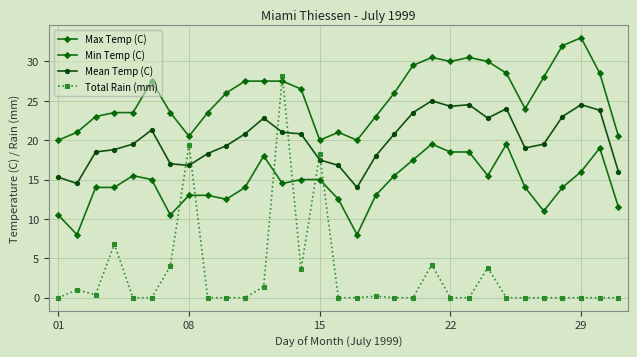

In Total Rain (mm), how many points are lower than both neighbors (excluding endpoints)?

2